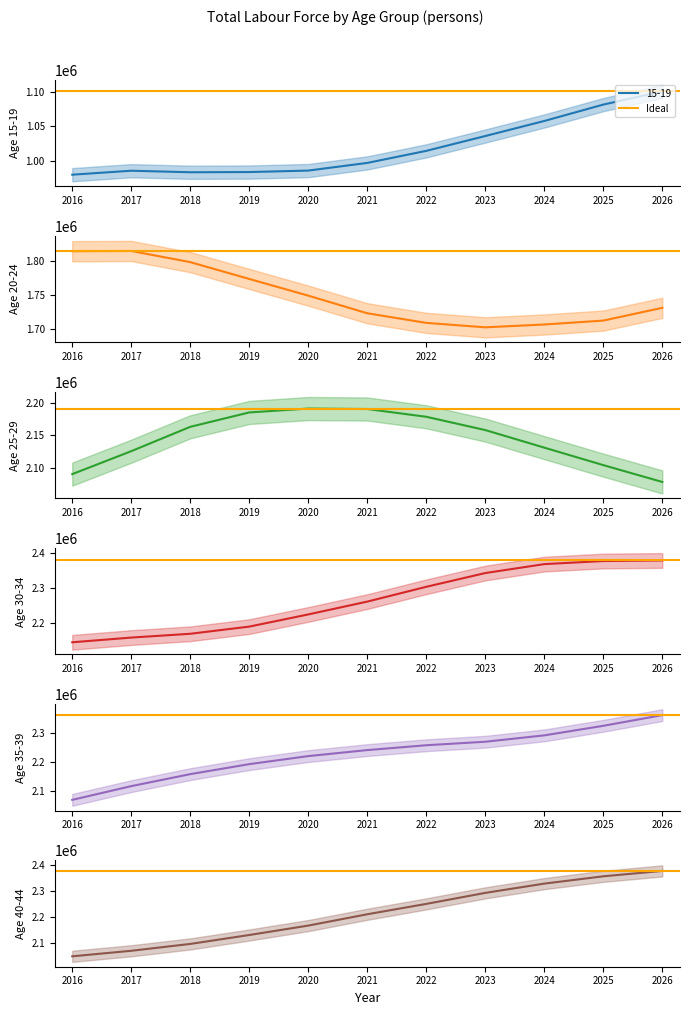

True or false: 30-34 and 20-24 intersect in this chart.

False